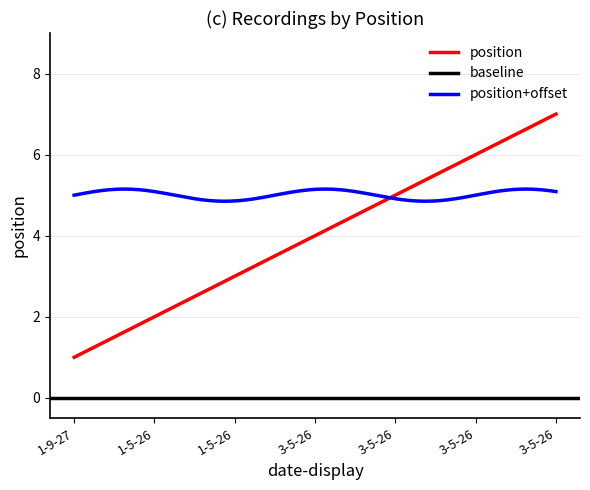

The value at 3-5-26 is 1. True or false?

False